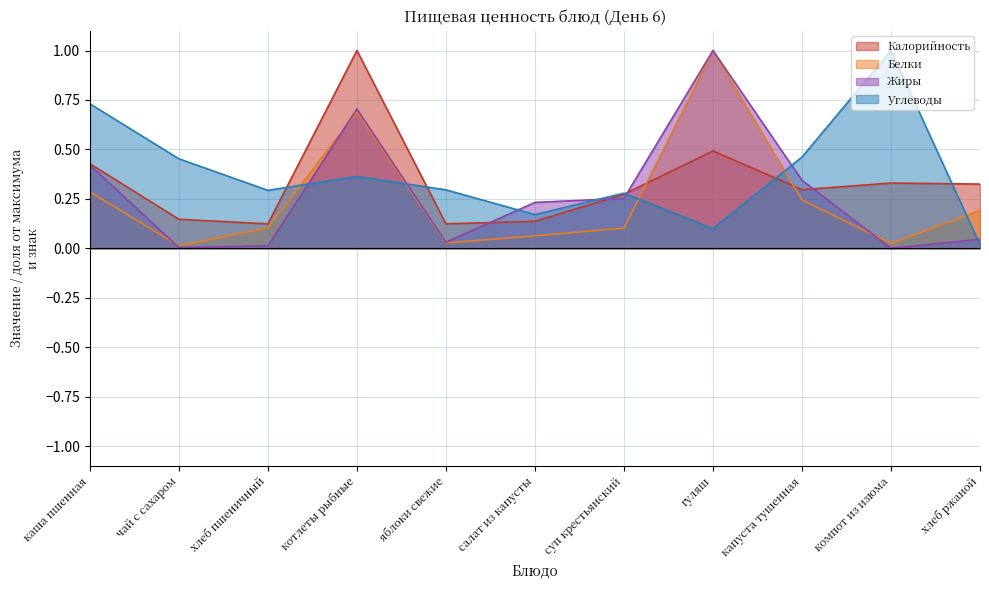

What is the value of the Белки point at the 4th from the left?

0.7